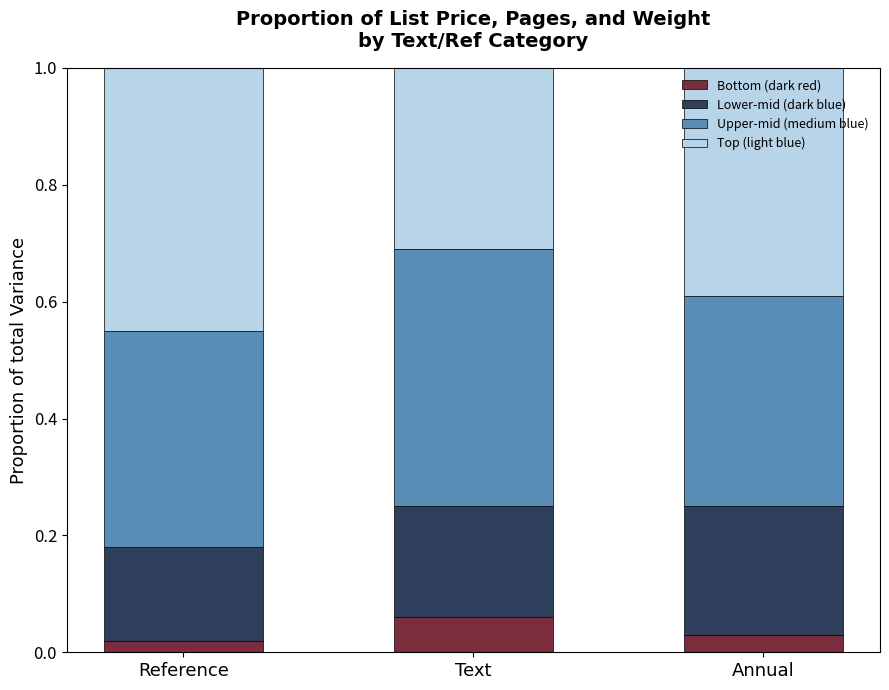

Count the Bottom (dark red) values in the range 0 to 1.

3